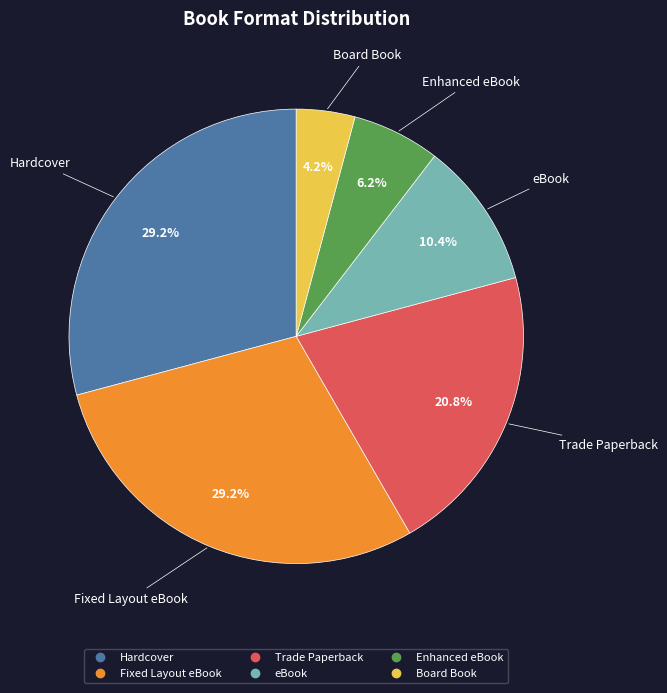

Combined, do Enhanced eBook and Fixed Layout eBook account for over 50%?

No